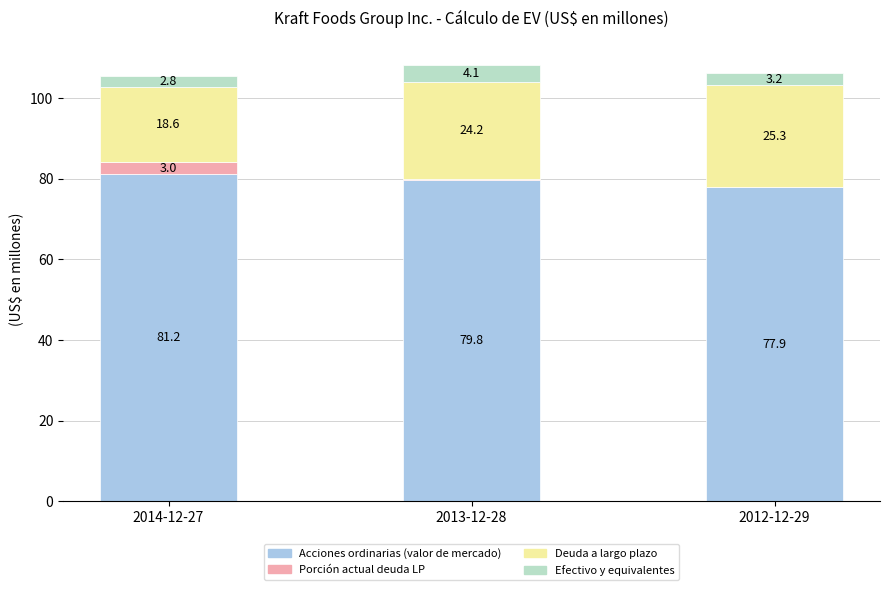

At which category is the sum across all series the highest?

2013-12-28